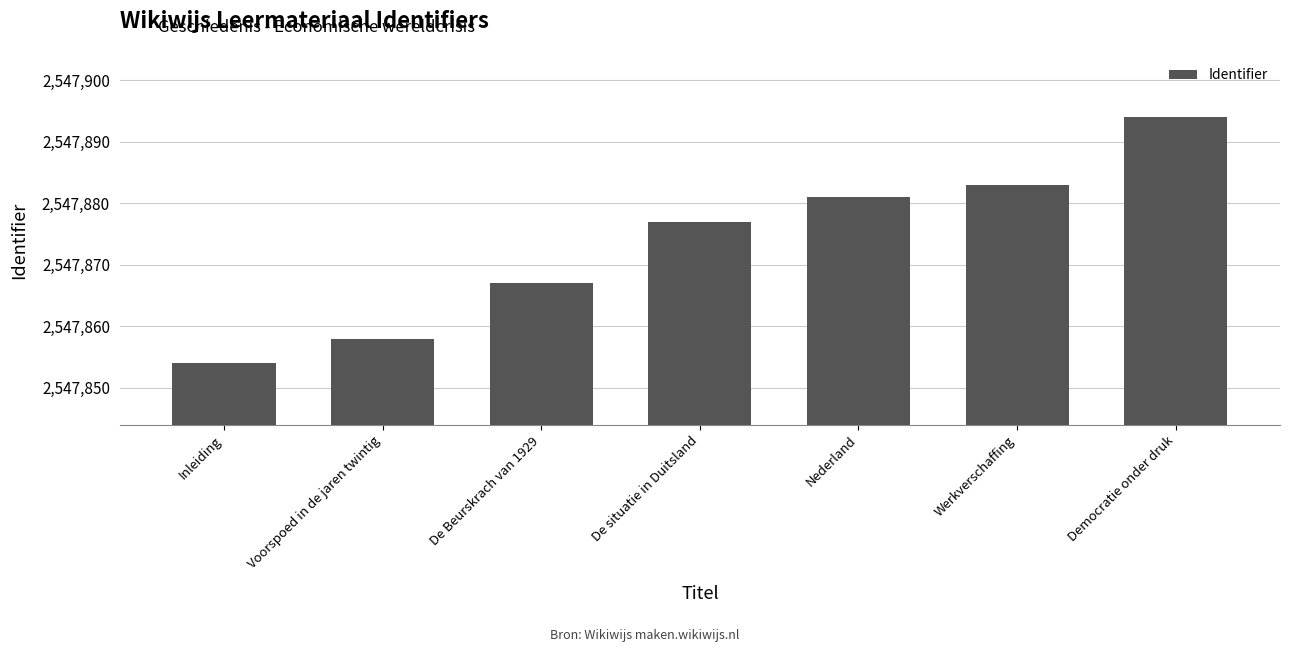

What is the change in value from Voorspoed in de jaren twintig to Nederland?

+23